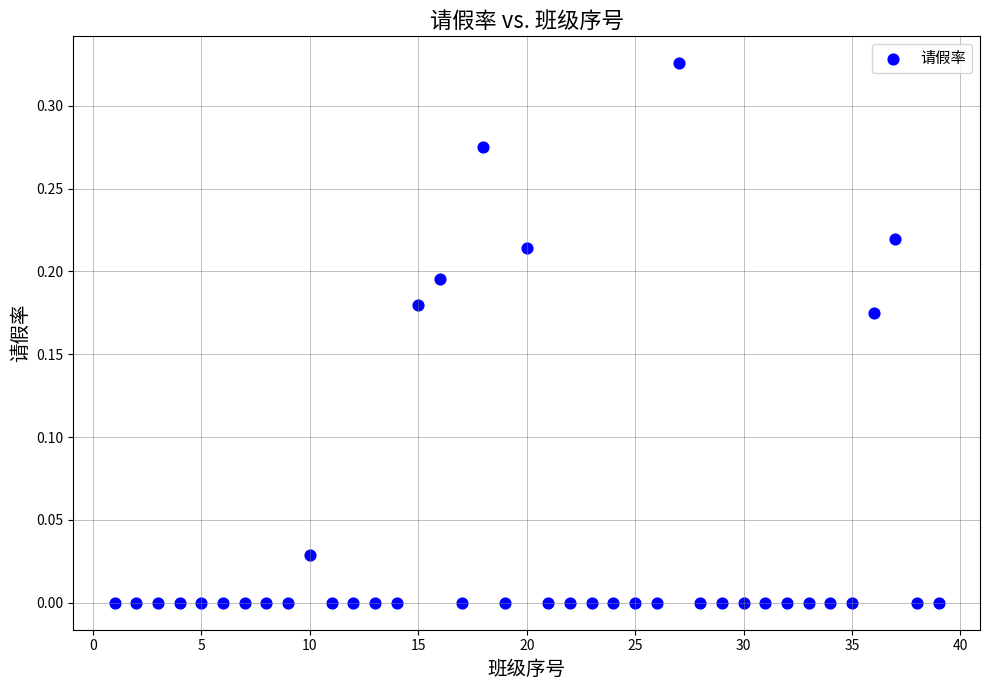

What is the range of X values (max minus min)?

38.0